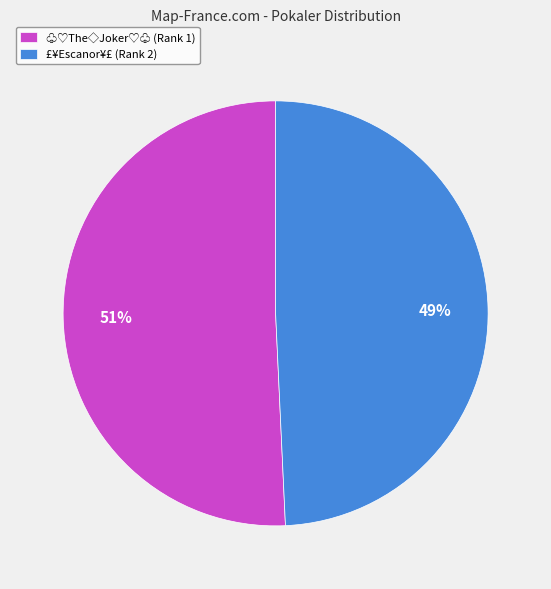

To the nearest percent, what is the average slice percentage?

50%